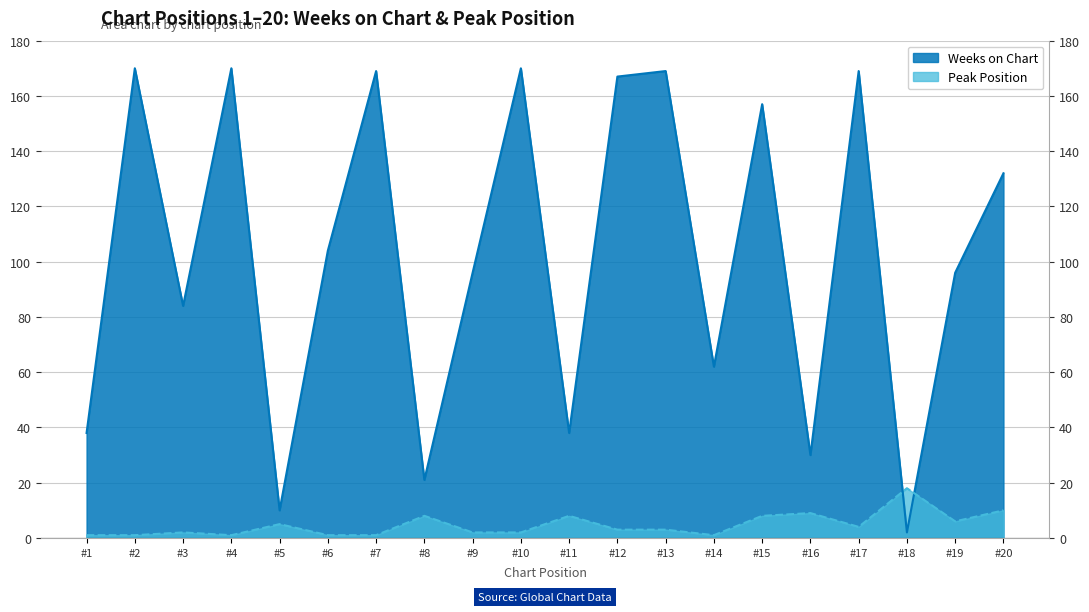

At which category does the chart reach its peak across all series?

#2